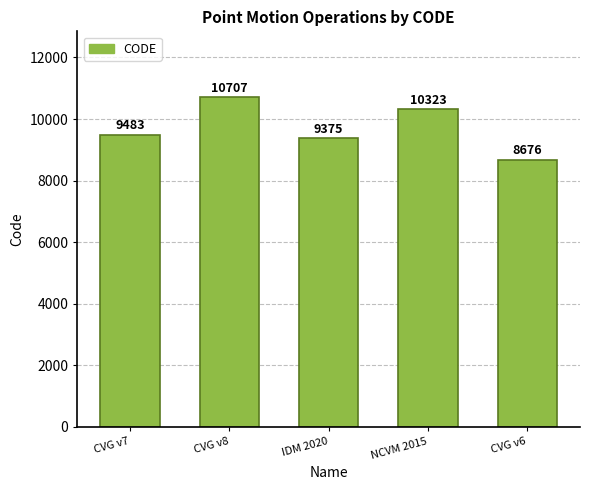

What is the label of the 2nd bar from the left?

CVG v8